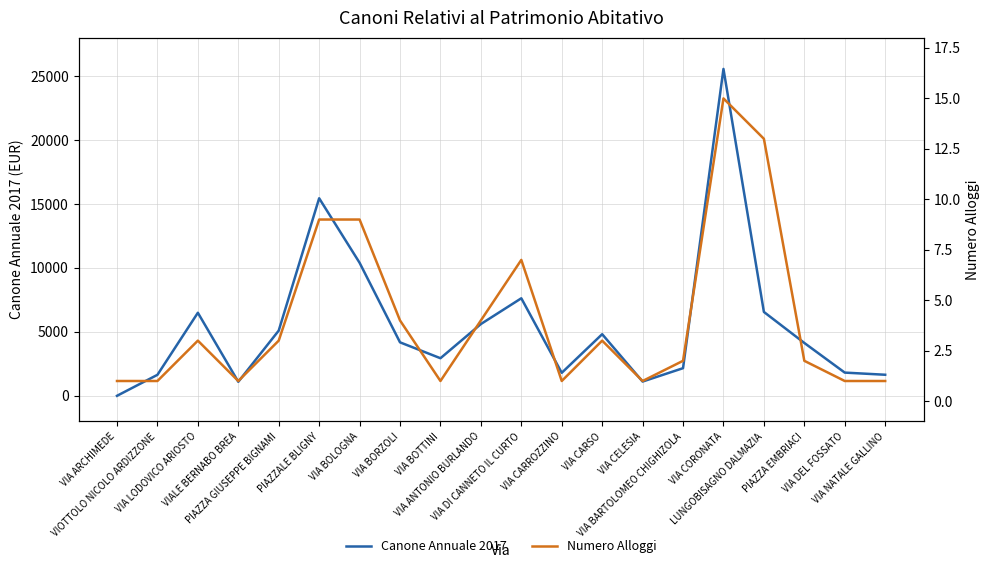

Reading right to left, what are all the values shown in this chart?

Canone Annuale 2017: VIA NATALE GALLINO=1646.8	VIA DEL FOSSATO=1815.0	PIAZZA EMBRIACI=4134.2	LUNGOBISAGNO DALMAZIA=6560.3	VIA CORONATA=25570.1	VIA BARTOLOMEO CHIGHIZOLA=2161.0	VIA CELESIA=1114.9	VIA CARSO=4819.8	VIA CARROZZINO=1798.7	VIA DI CANNETO IL CURTO=7628.6	VIA ANTONIO BURLANDO=5613.4	VIA BOTTINI=2939.7	VIA BORZOLI=4182.9	VIA BOLOGNA=10406.3	PIAZZALE BLIGNY=15452.5	PIAZZA GIUSEPPE BIGNAMI=5100.9	VIALE BERNABO BREA=1097.4	VIA LODOVICO ARIOSTO=6495.5	VIOTTOLO NICOLO ARDIZZONE=1641.0	VIA ARCHIMEDE=0.0
Numero Alloggi: VIA NATALE GALLINO=1.0	VIA DEL FOSSATO=1.0	PIAZZA EMBRIACI=2.0	LUNGOBISAGNO DALMAZIA=13.0	VIA CORONATA=15.0	VIA BARTOLOMEO CHIGHIZOLA=2.0	VIA CELESIA=1.0	VIA CARSO=3.0	VIA CARROZZINO=1.0	VIA DI CANNETO IL CURTO=7.0	VIA ANTONIO BURLANDO=4.0	VIA BOTTINI=1.0	VIA BORZOLI=4.0	VIA BOLOGNA=9.0	PIAZZALE BLIGNY=9.0	PIAZZA GIUSEPPE BIGNAMI=3.0	VIALE BERNABO BREA=1.0	VIA LODOVICO ARIOSTO=3.0	VIOTTOLO NICOLO ARDIZZONE=1.0	VIA ARCHIMEDE=1.0